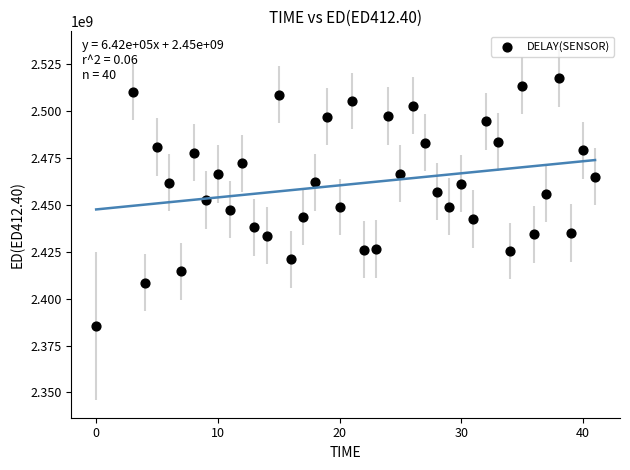

What is the range of Y values (max minus min)?

132322020